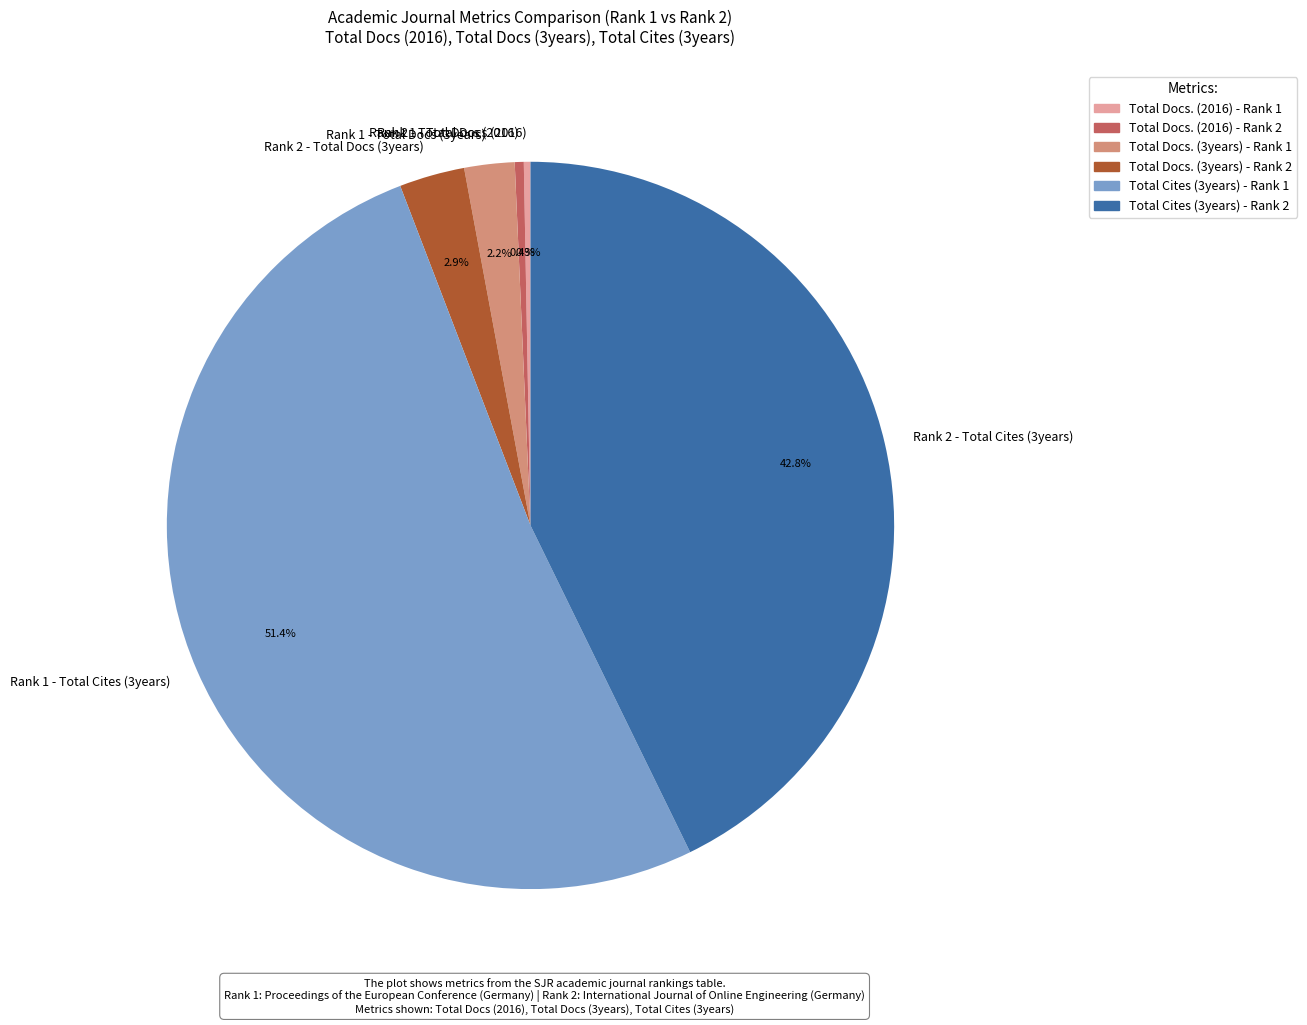

Does any single category account for the majority?

Yes